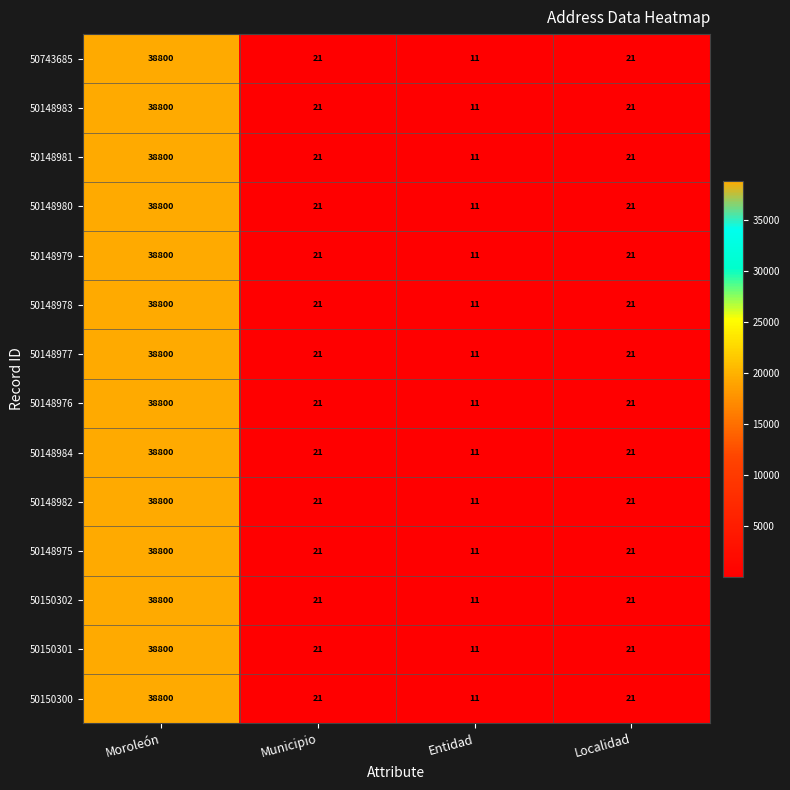

How many data points in 50148983 are less than 21?

1